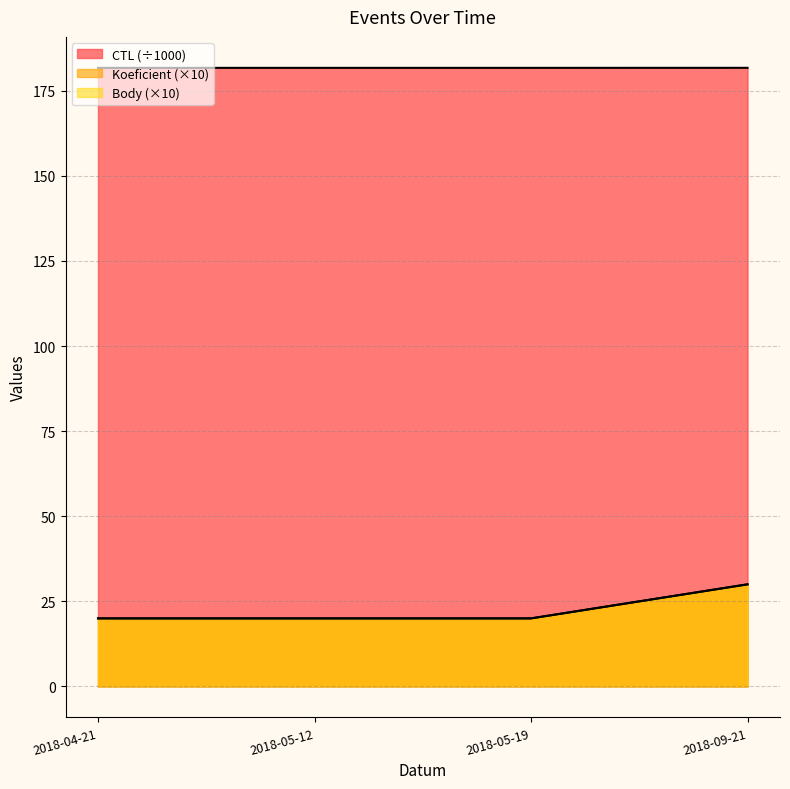

True or false: Body and Koeficient cross at least once.

False